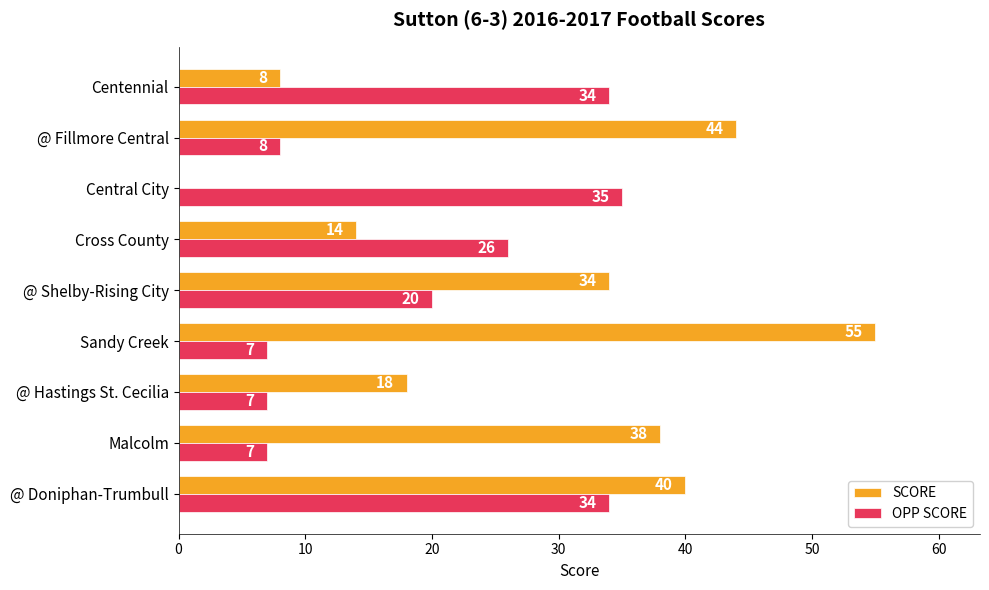

What is the average value of the SCORE series?

28